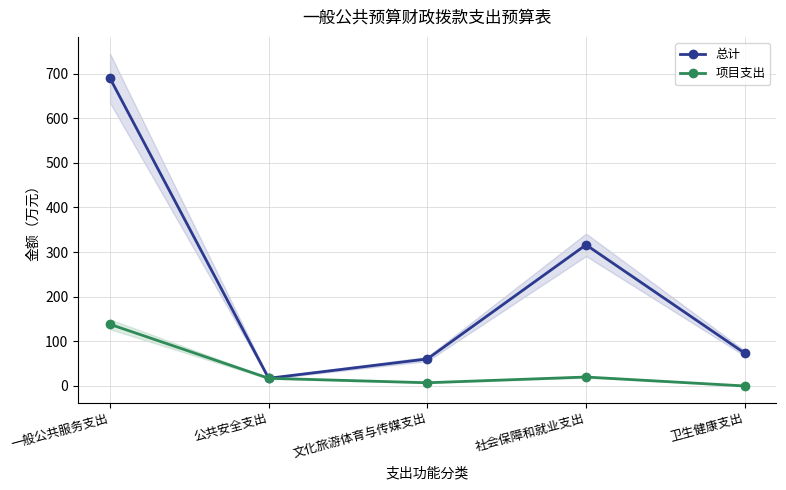

Which category has the highest value in the 总计 series?

一般公共服务支出